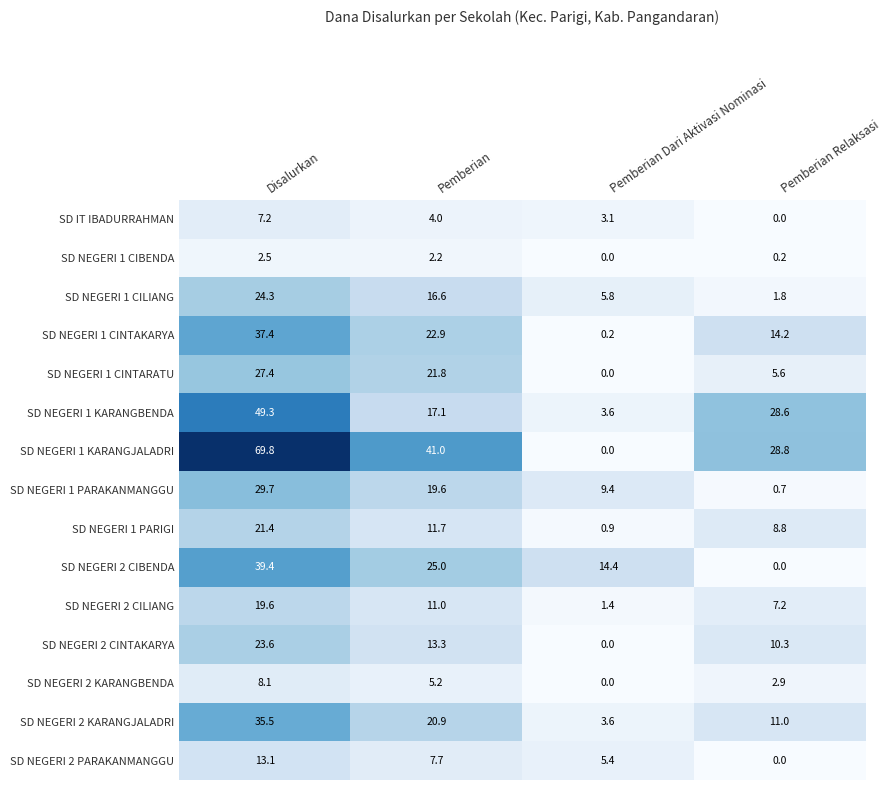

Which series changed the most between Pemberian Dari Aktivasi Nominasi and Pemberian Relaksasi?

SD NEGERI 1 KARANGJALADRI